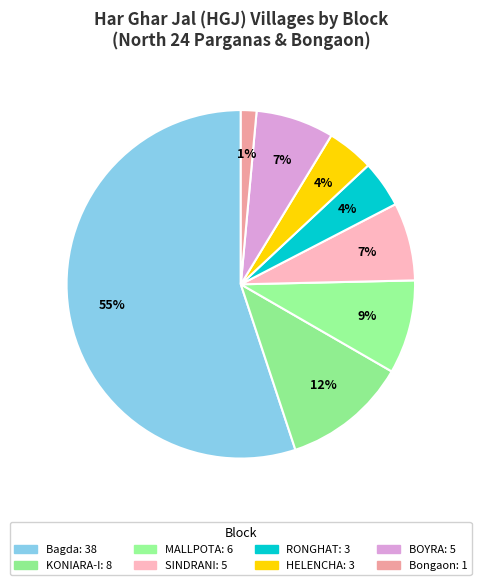

How many segments does this pie chart have?

8